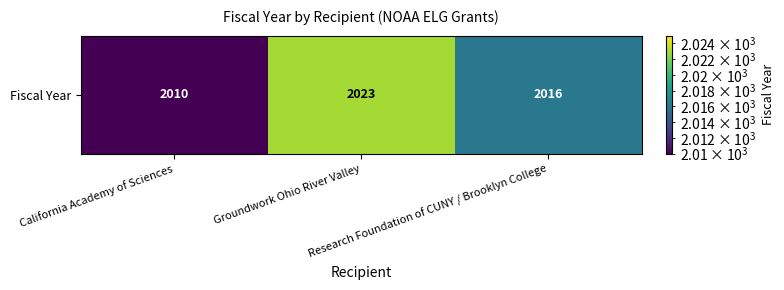

What is the minimum value shown in the chart?

2010